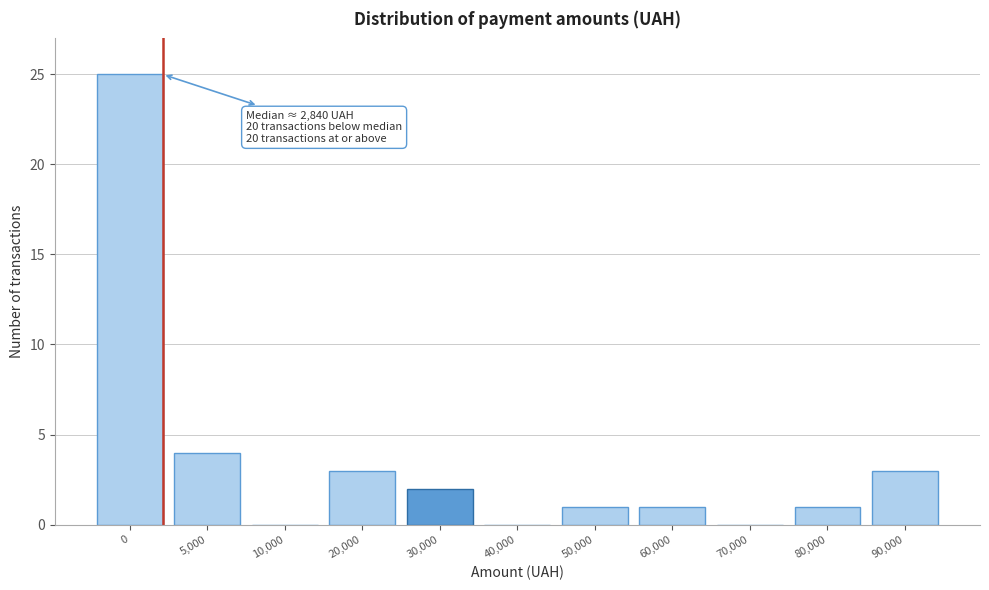

Reading right to left, extract all data points from this chart.

90,000=3	80,000=1	70,000=0	60,000=1	50,000=1	40,000=0	30,000=2	20,000=3	10,000=0	5,000=4	0=25